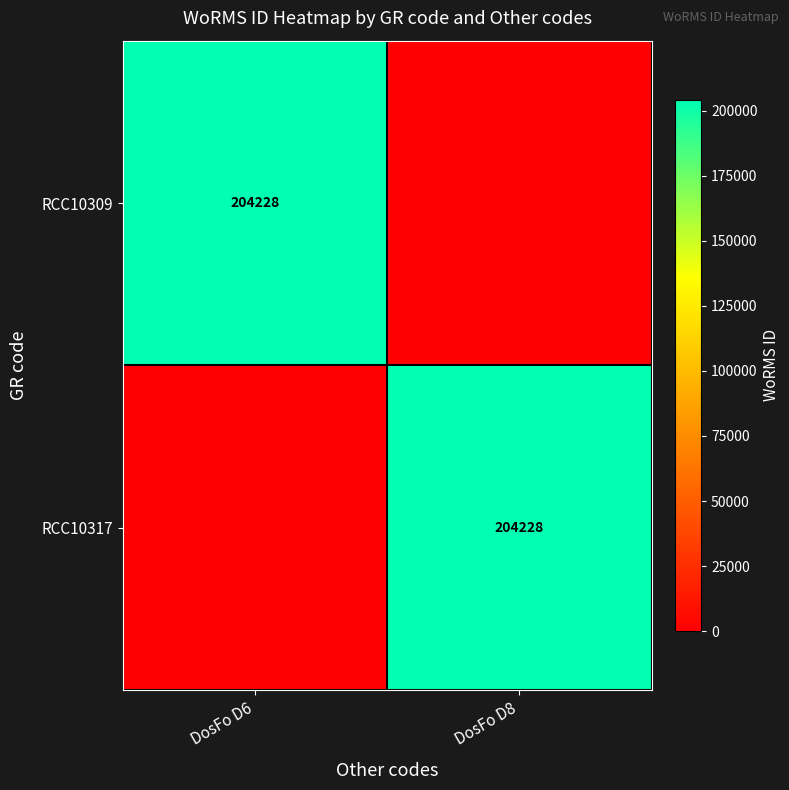

The RCC10309 series shows 204228 at DosFo D6. True or false?

True